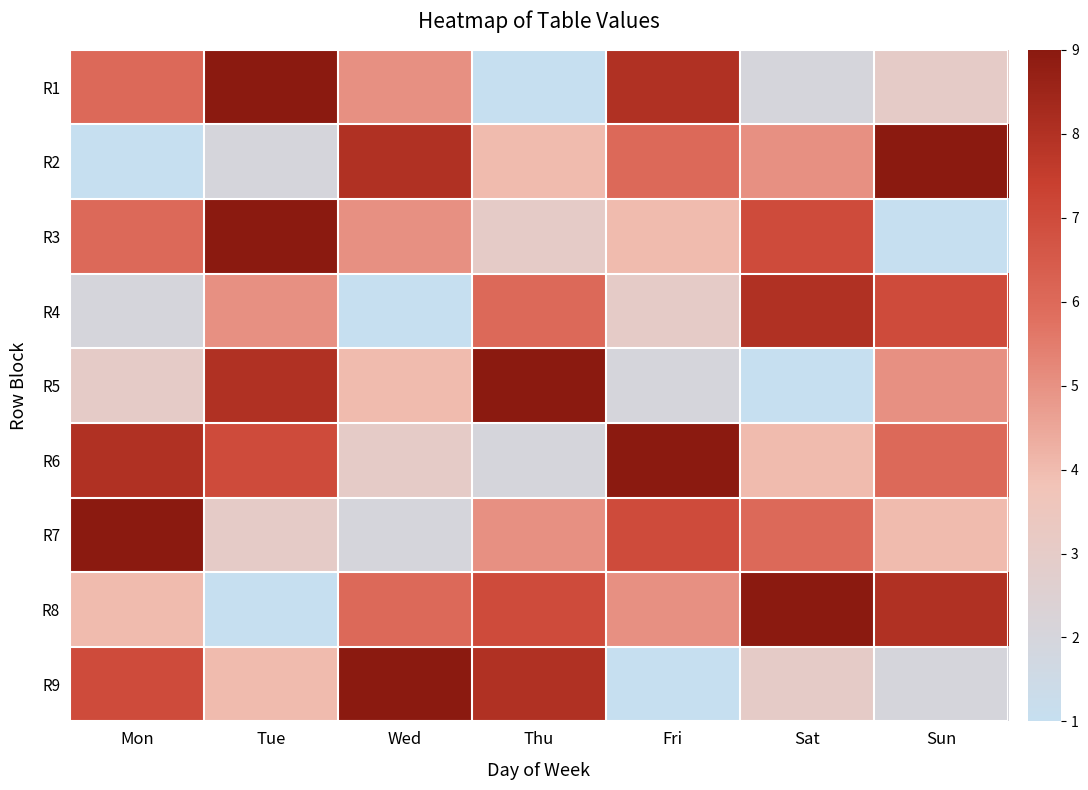

What is the smallest value displayed?

1